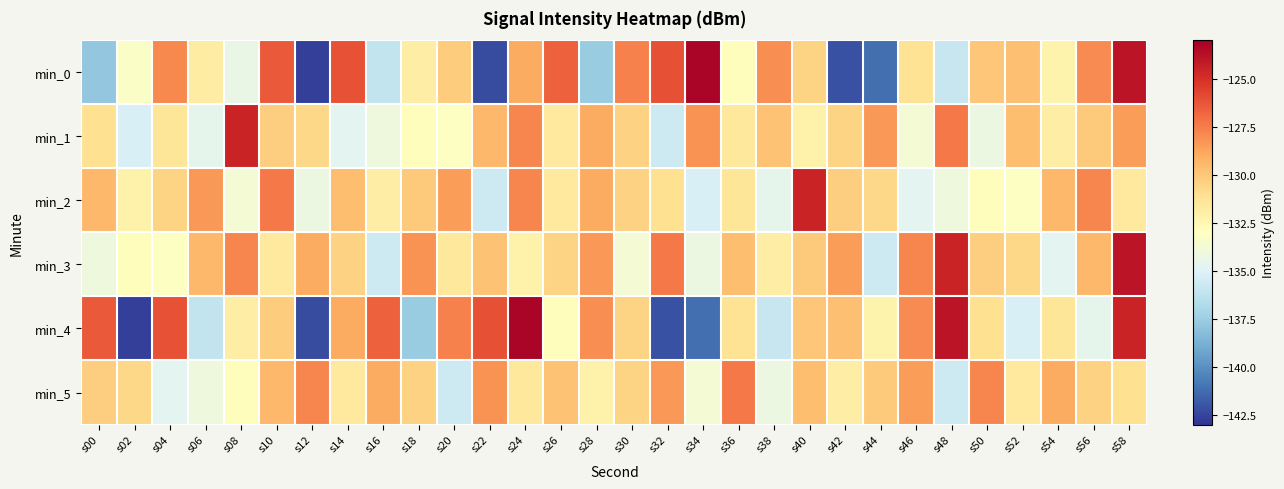

At which category is the sum across all series the highest?

s58